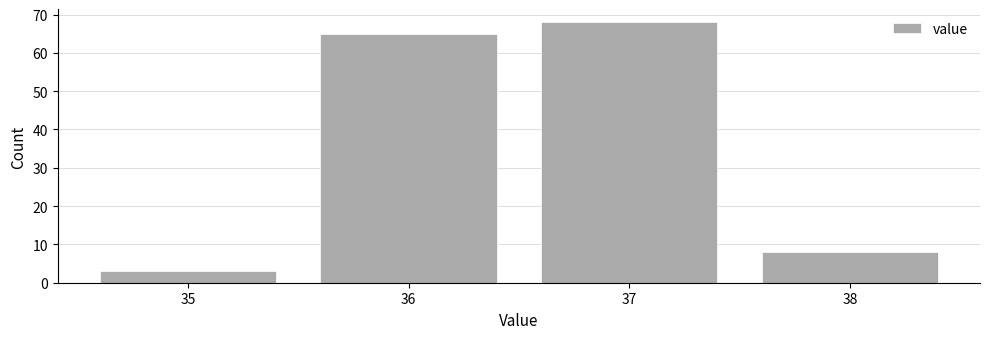

Reading left to right, transcribe this chart: for each bar, give the range it covers on the x-axis and its height. The values are not printed on the chart, so give them approximately, as read against the axis.

34.5 to 35.5: 3
35.5 to 36.5: 65
36.5 to 37.5: 68
37.5 to 38.5: 8